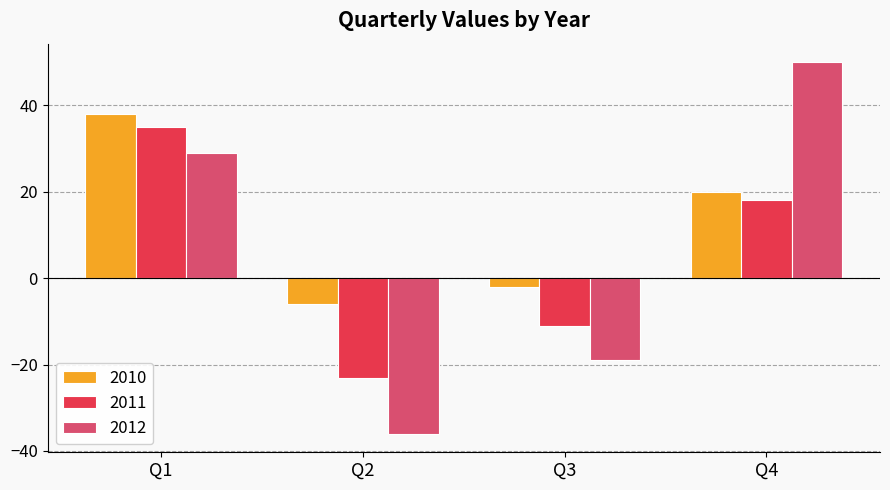

What is the value of the 2012 bar at the 4th from the left?

50